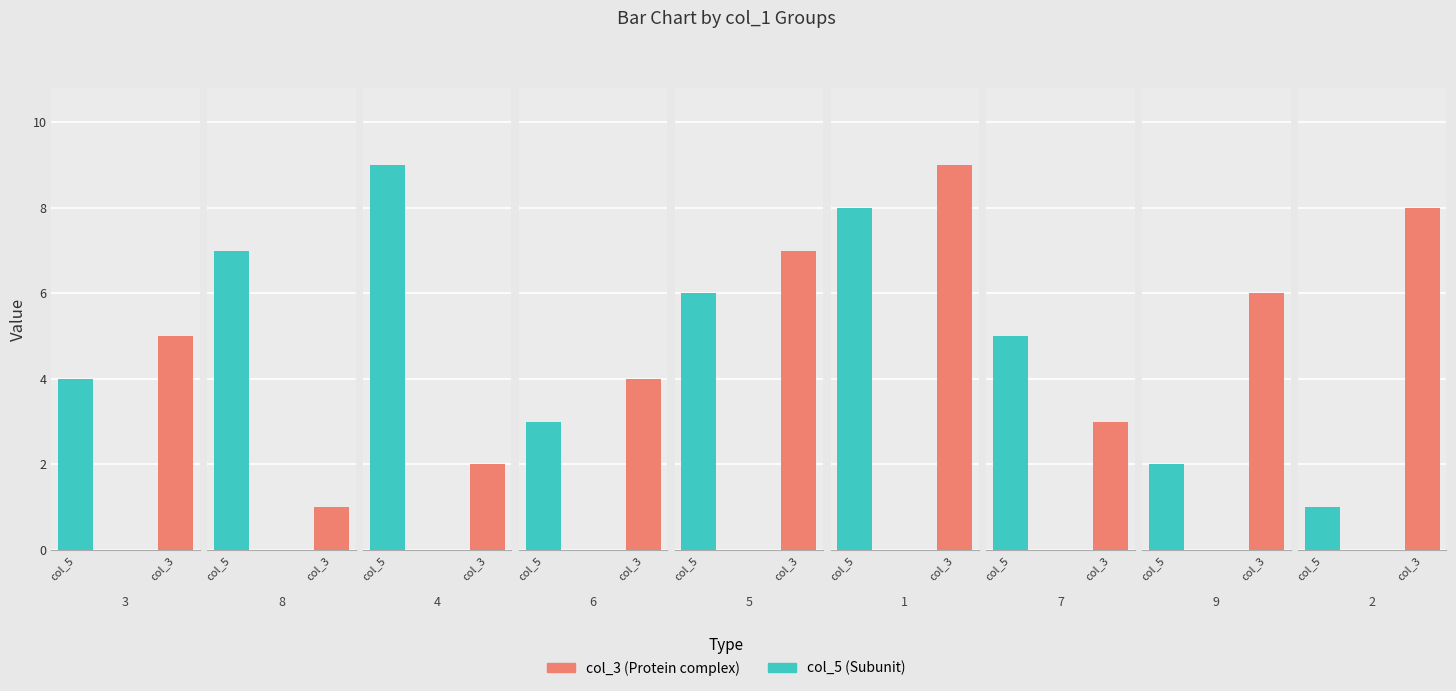

The col_5 series shows 5 at 7. True or false?

True